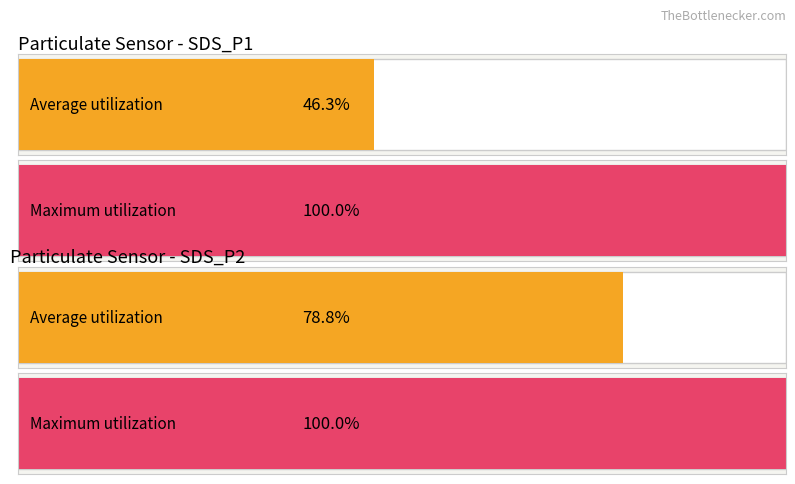

Rank the series by their average value, from lowest to highest.

Average utilization, Maximum utilization